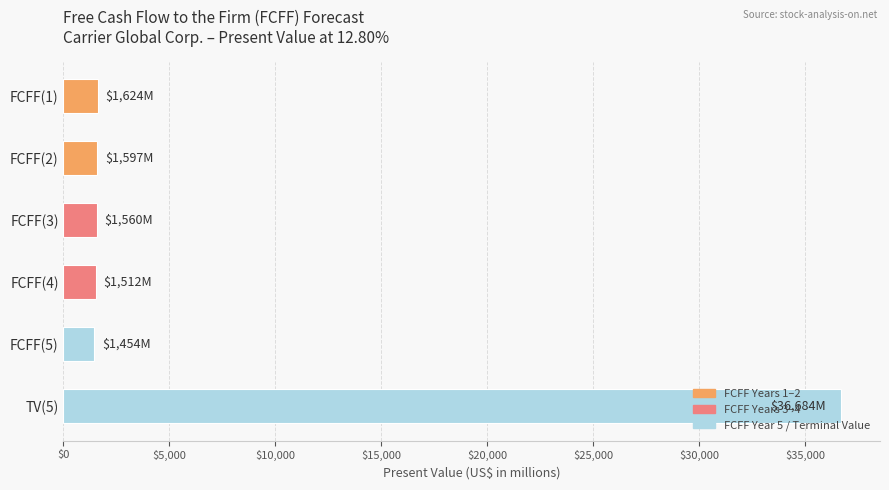

What is the ratio of the value at FCFF(2) to the value at FCFF(5)?

1.1